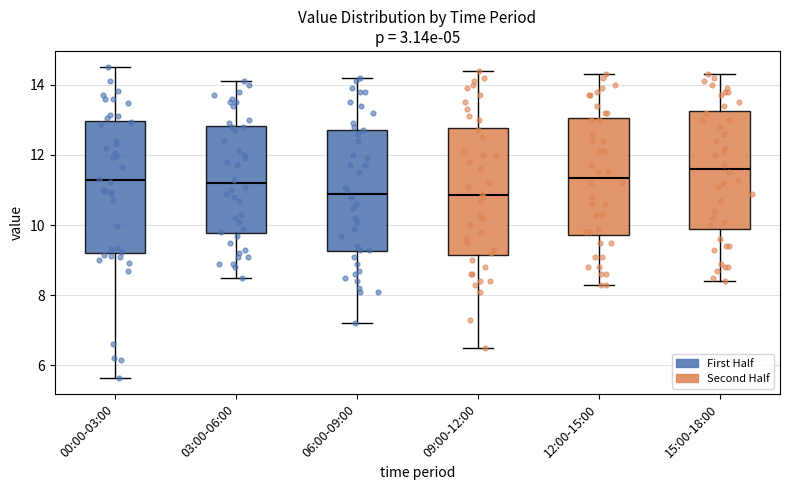

Which box has the highest median line?

15:00-18:00